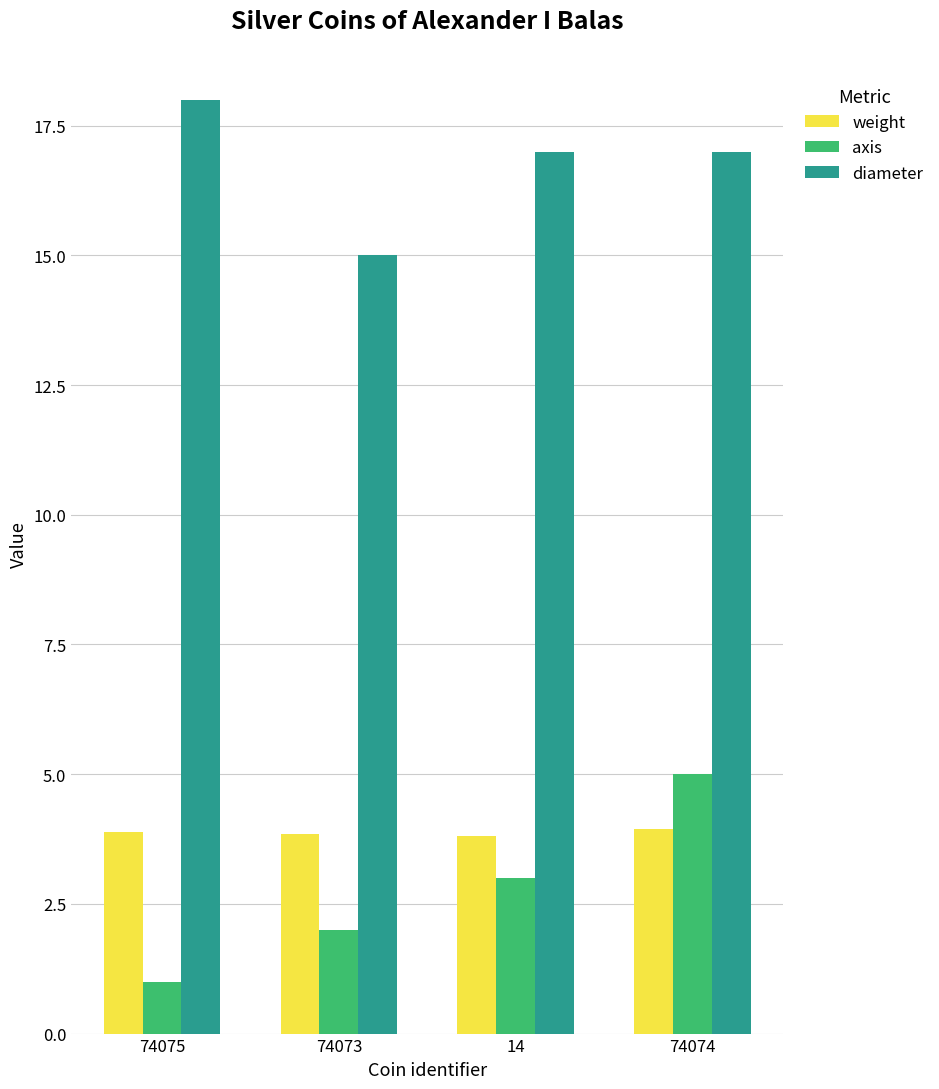

Between 74075 and 74073, which series saw the biggest shift?

diameter